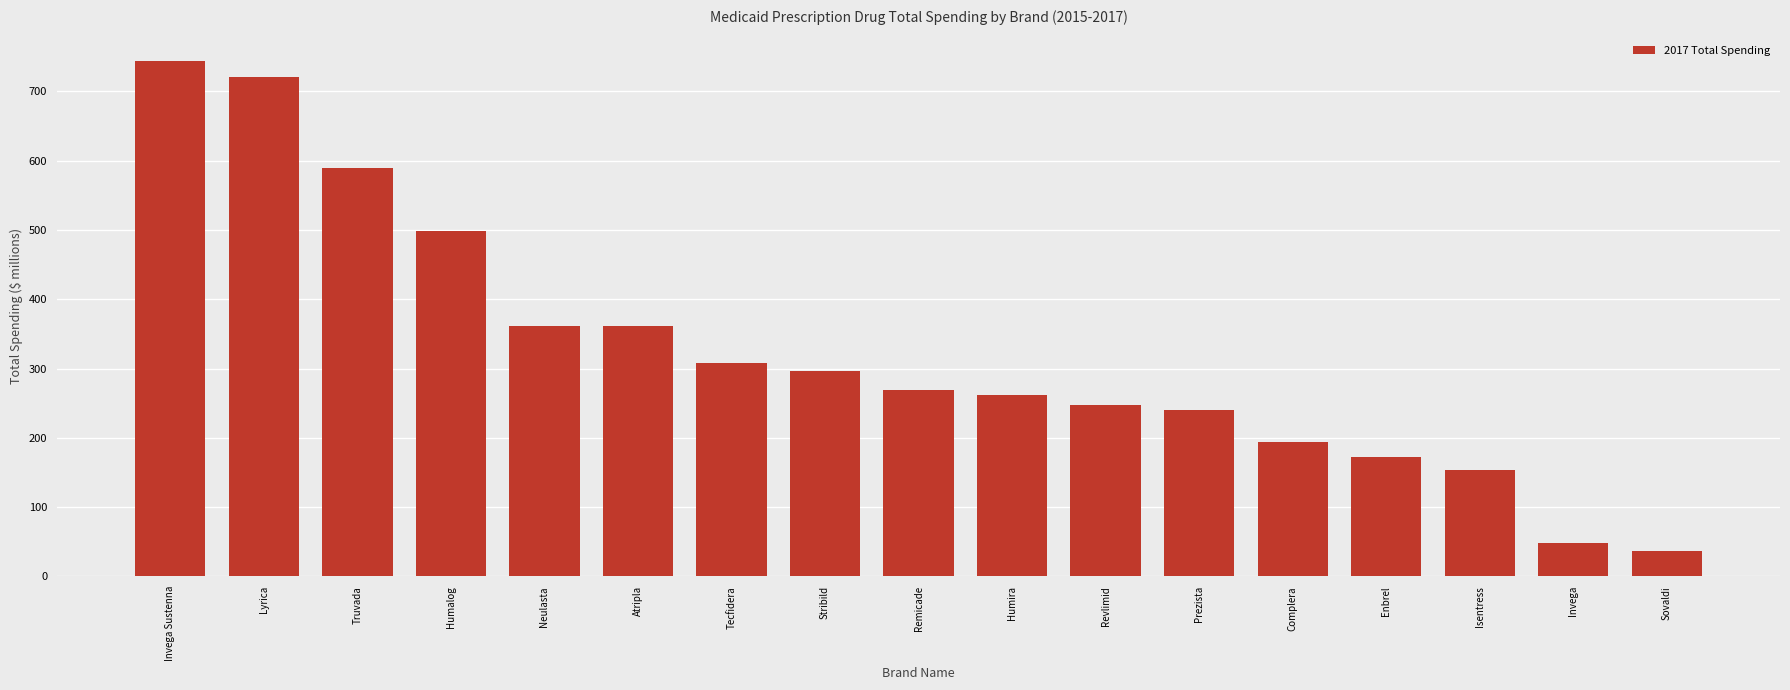

Is it true that the value at Atripla is 361.5?

True